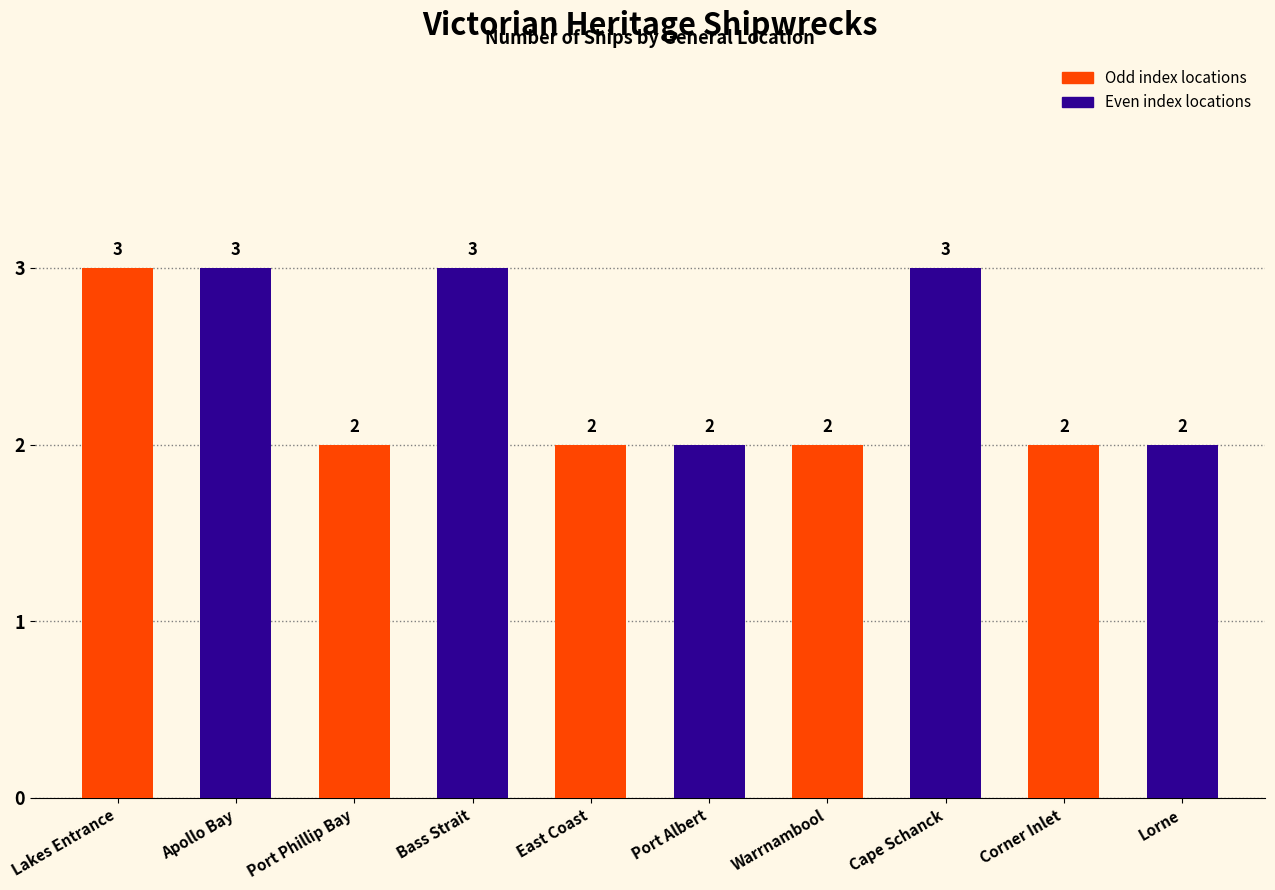

What is the sum of all values?

24